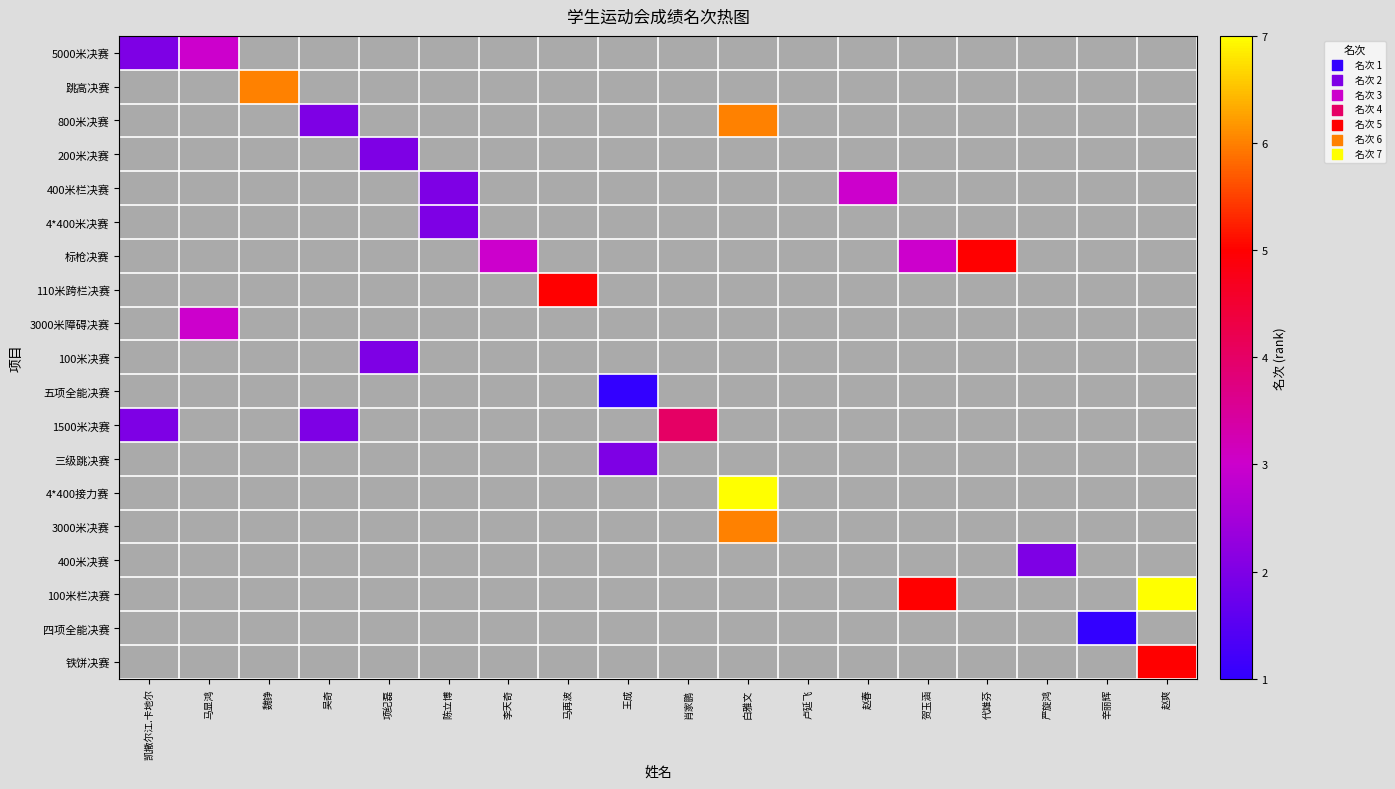

How many data points does each series have?

18